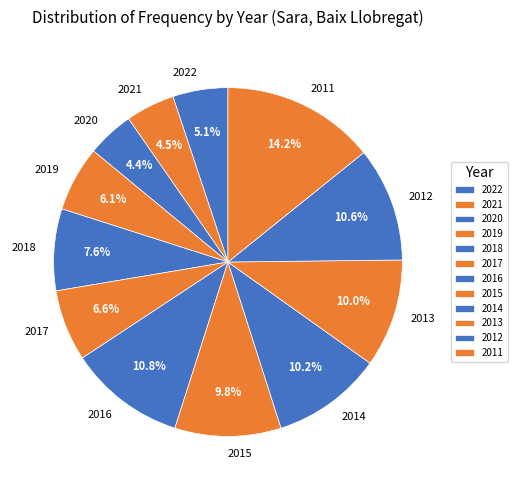

How many segments does this pie chart have?

12